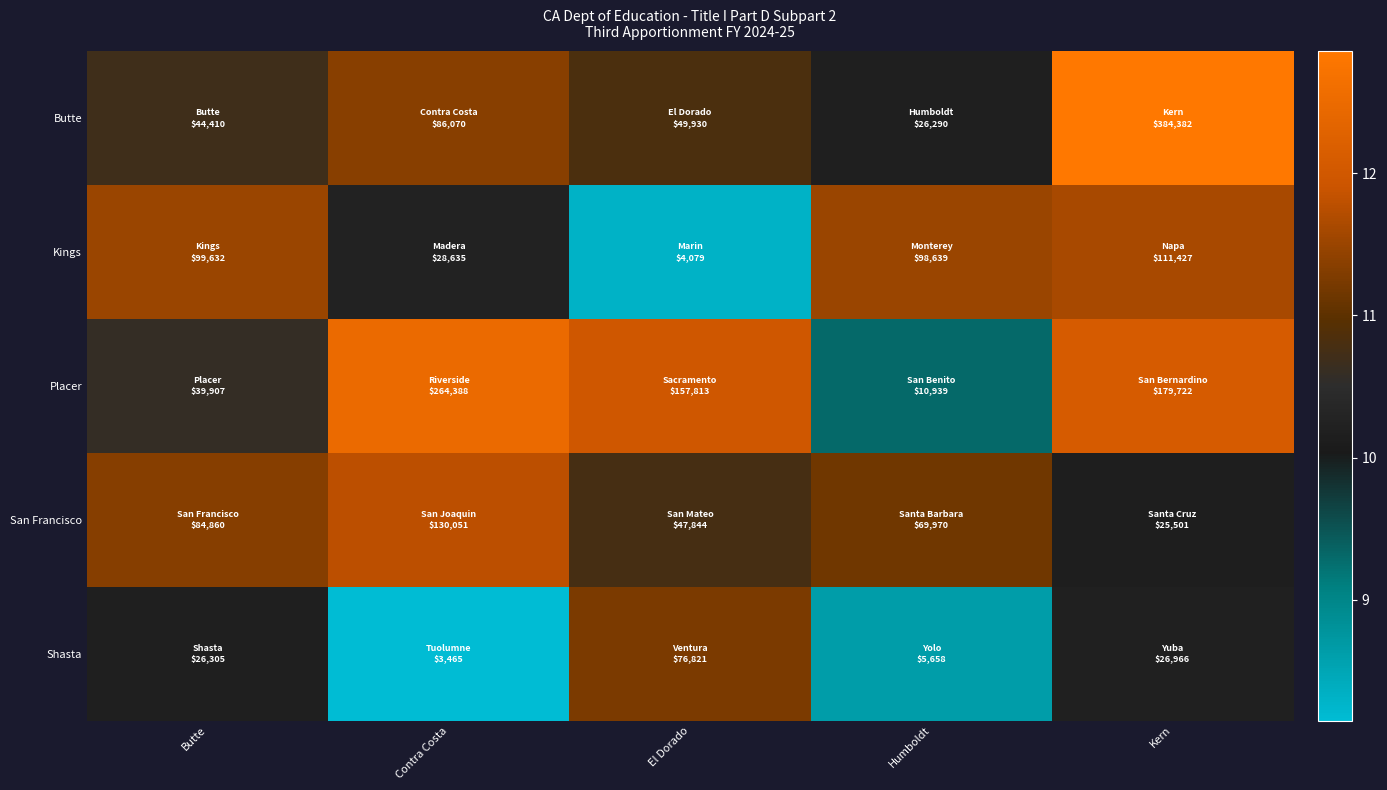

What is the spread (max minus min) of values at El Dorado?

3.7